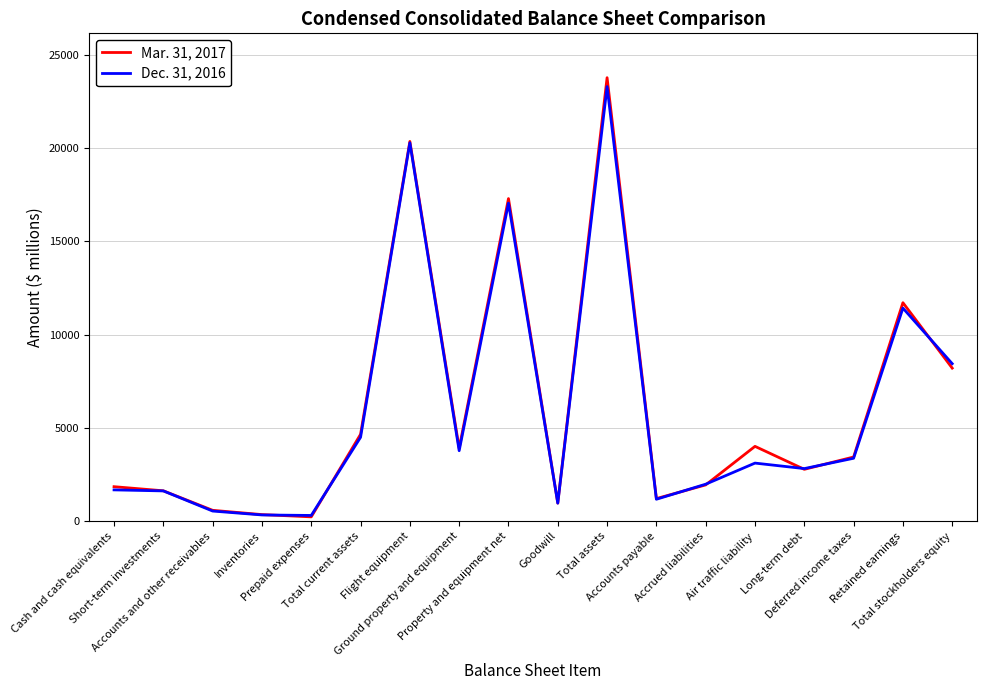

What are all the series names shown in the legend?

Mar. 31, 2017, Dec. 31, 2016